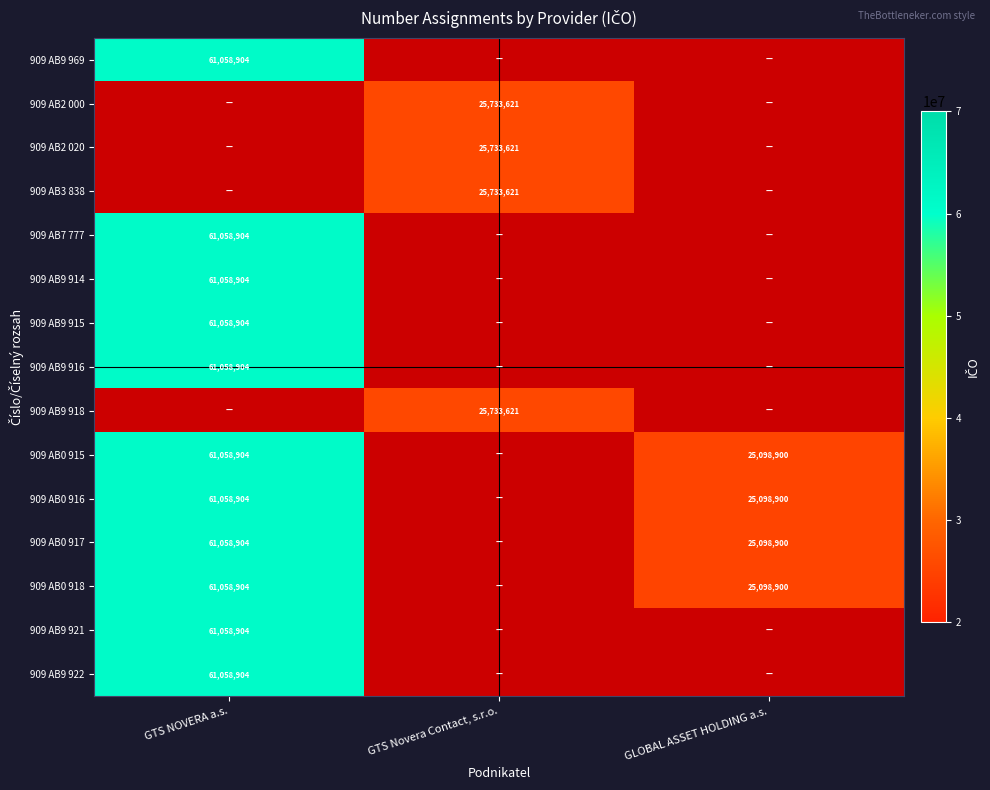

The value of 909 AB0 915 at GLOBAL ASSET HOLDING a.s. is 25098900. True or false?

True